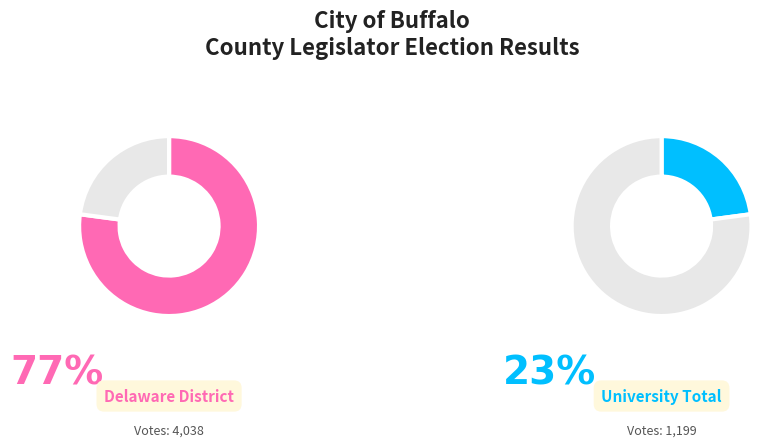

Which slice represents more than half of the pie?

Delaware District